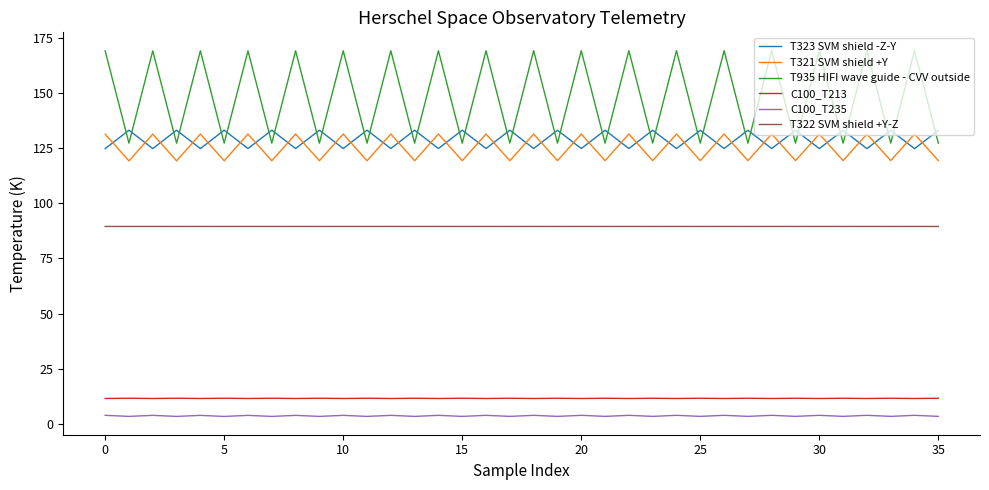

True or false: T322 SVM shield +Y-Z and T321 SVM shield +Y cross at least once.

False